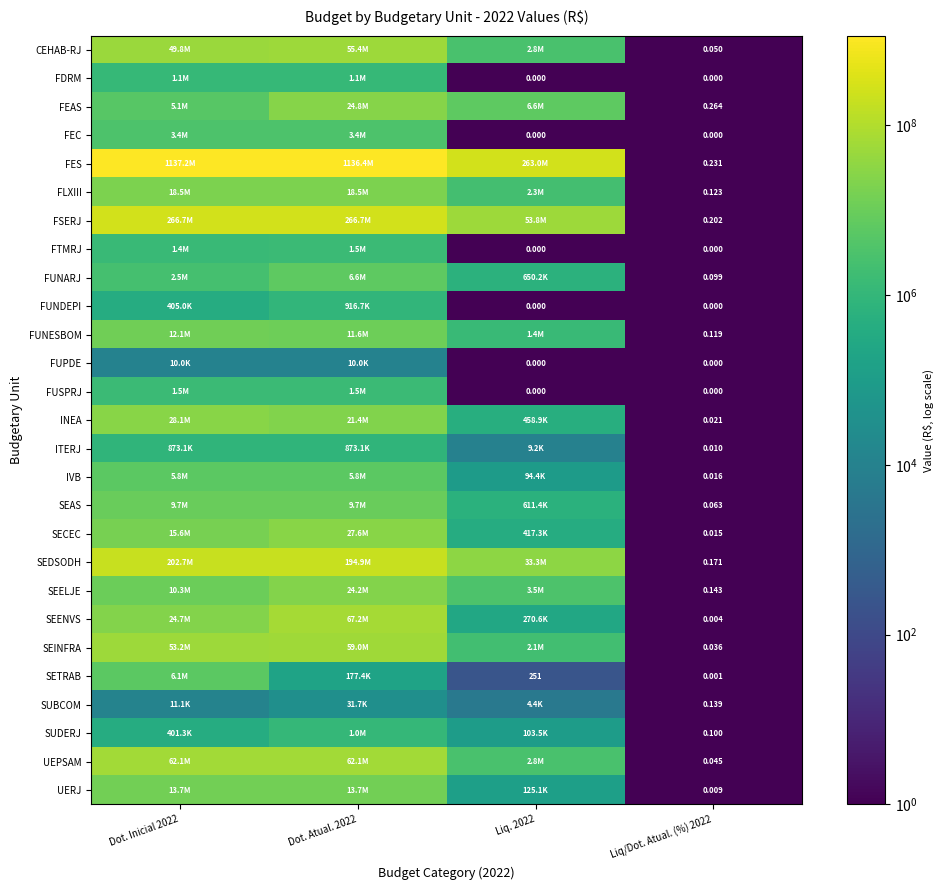

The value of SECEC at Dot. Inicial 2022 is 27637546.6. True or false?

False